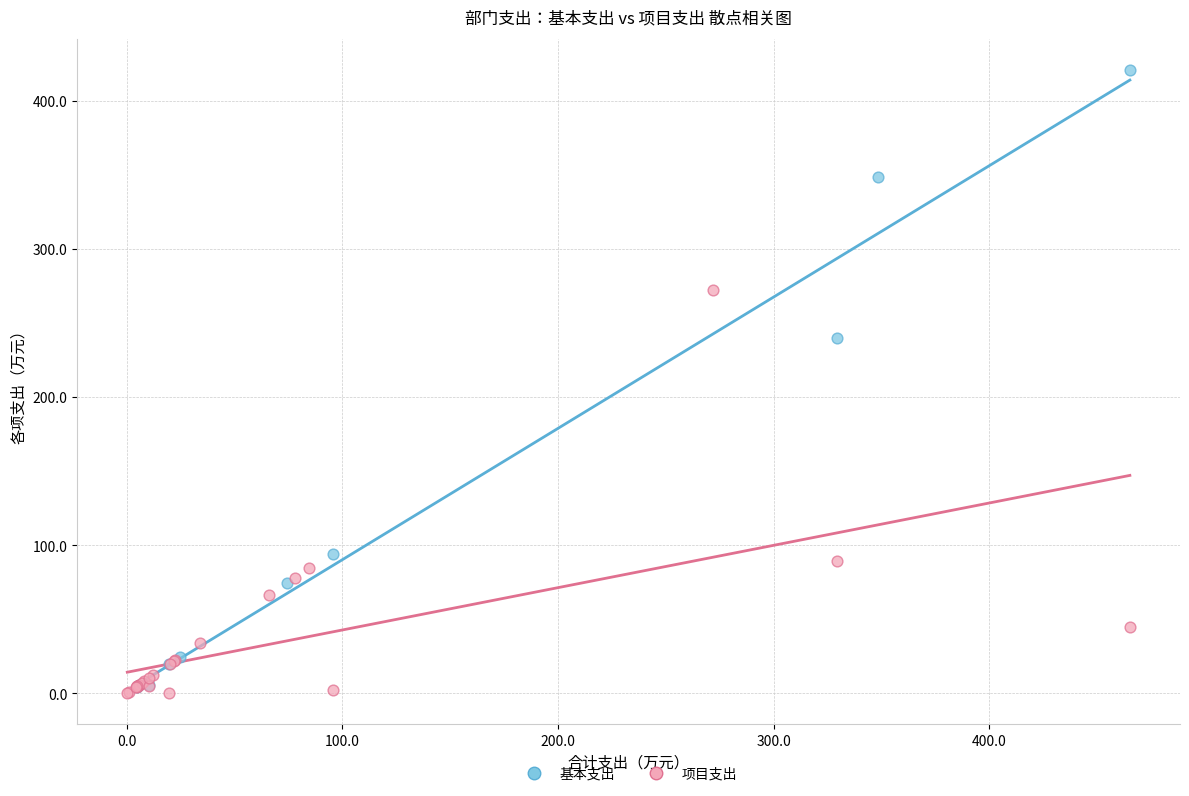

Which series reaches the minimum Y coordinate?

项目支出